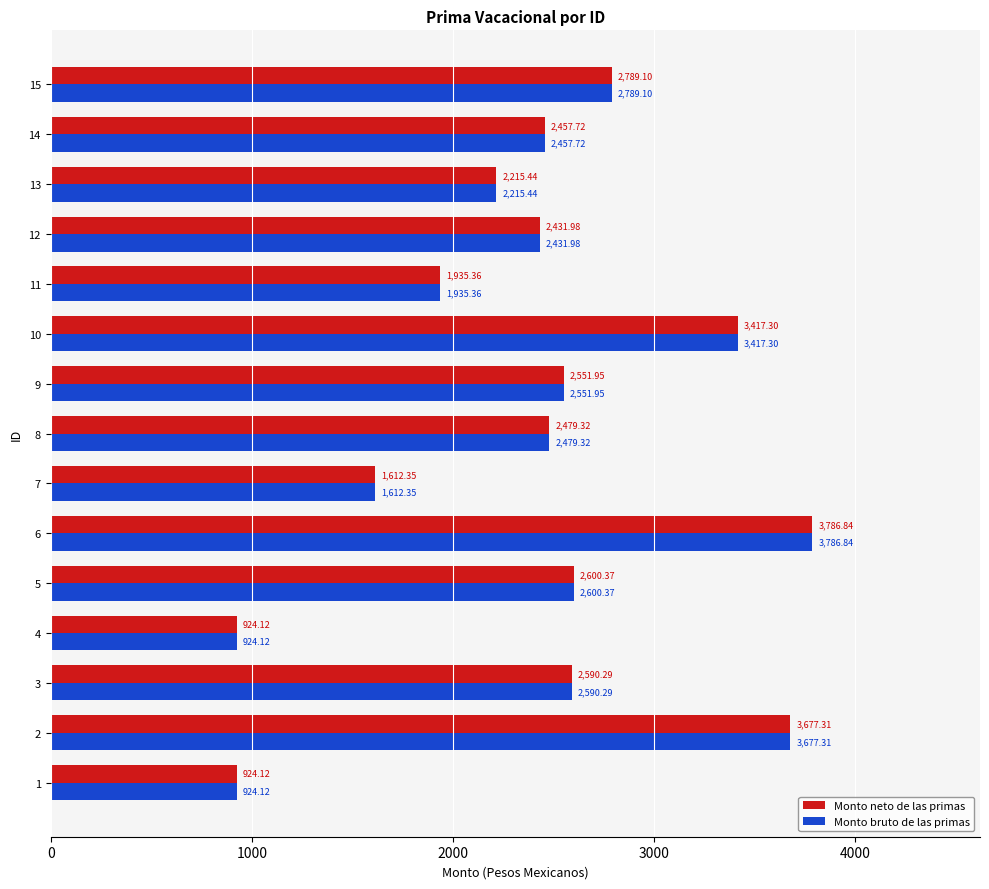

What is the difference between the maximum and minimum values in the Monto bruto de las primas series?

2862.7